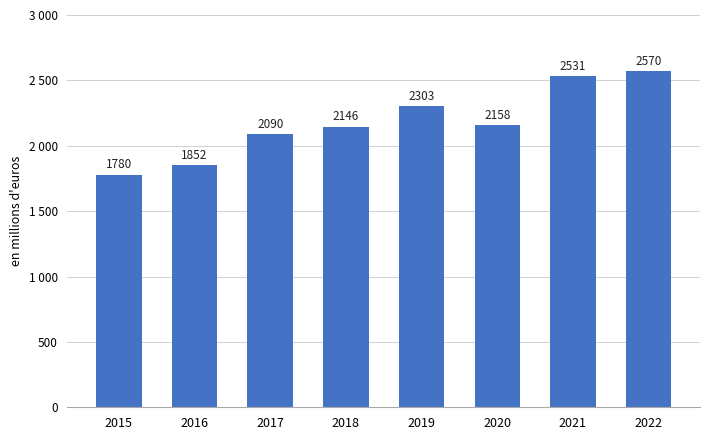

What is the minimum value shown in the chart?

1780.0